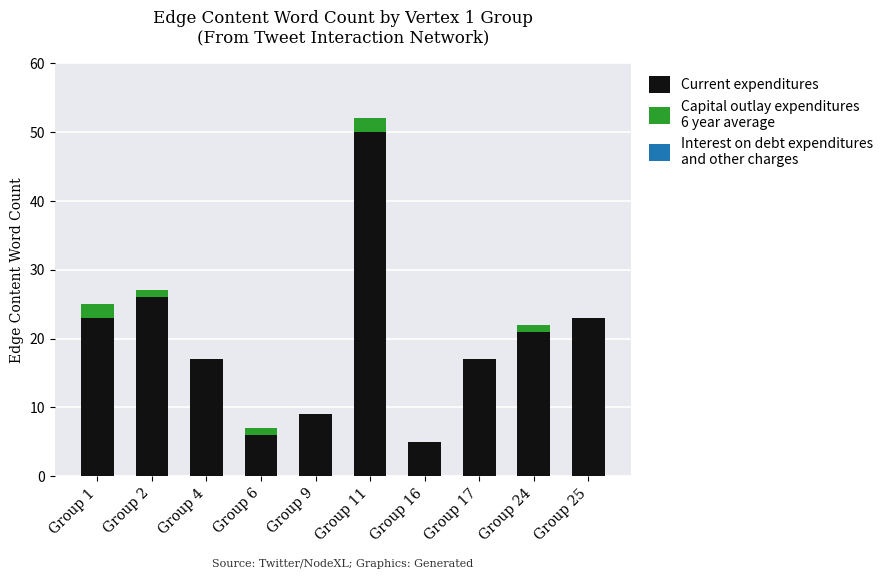

Reading left to right, what are the values for Current expenditures?

Group 1=23	Group 2=26	Group 4=17	Group 6=6	Group 9=9	Group 11=50	Group 16=5	Group 17=17	Group 24=21	Group 25=23